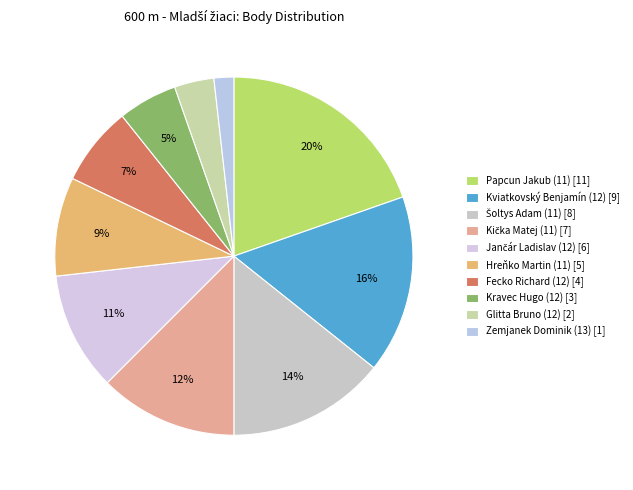

Which has a higher value, Hreňko Martin (11) or Glitta Bruno (12)?

Hreňko Martin (11)